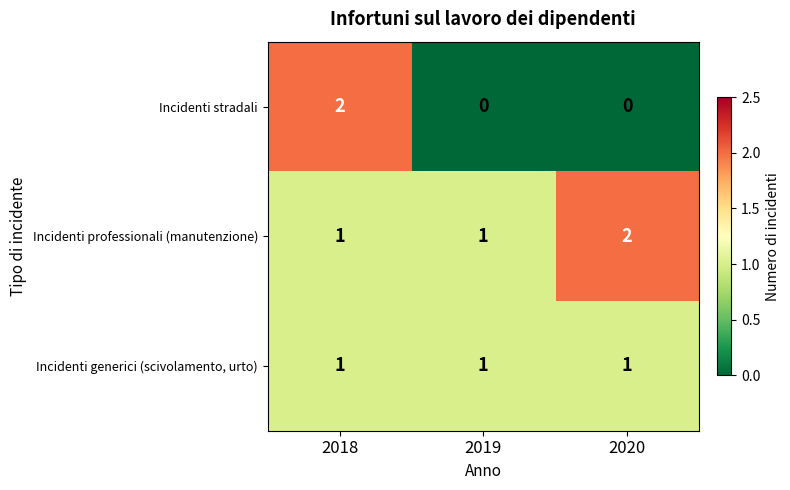

List the series in order of their overall mean, highest first.

Incidenti professionali (manutenzione), Incidenti generici (scivolamento, urto), Incidenti stradali